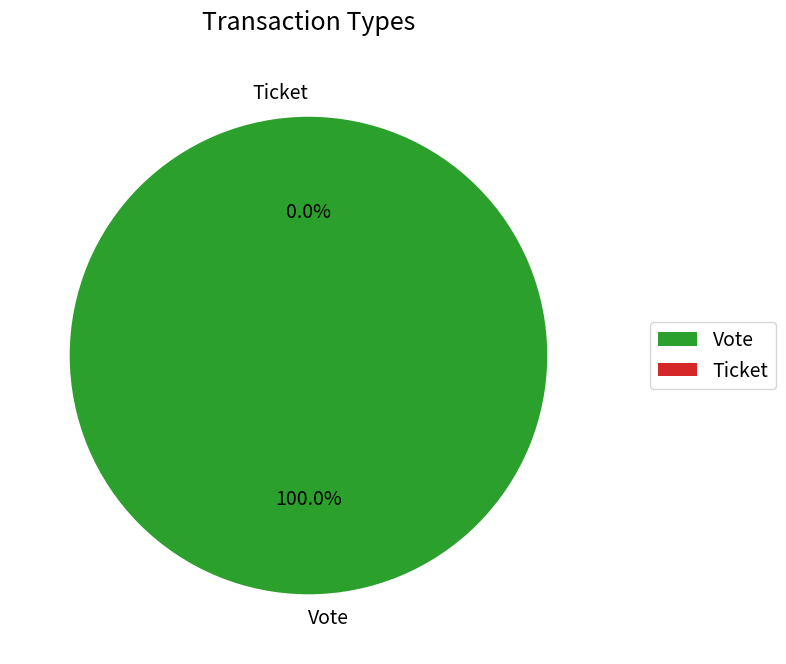

To the nearest percent, what is the average slice percentage?

50%